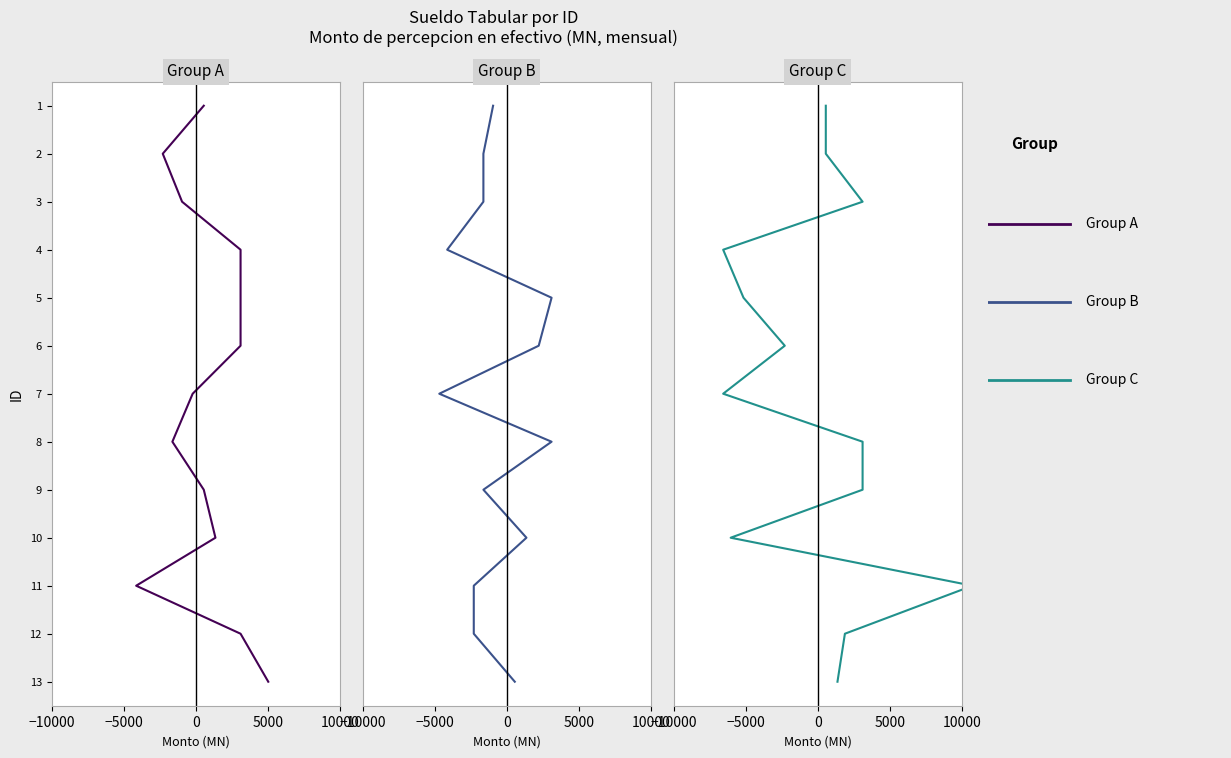

True or false: Group B and Group A cross at least once.

False